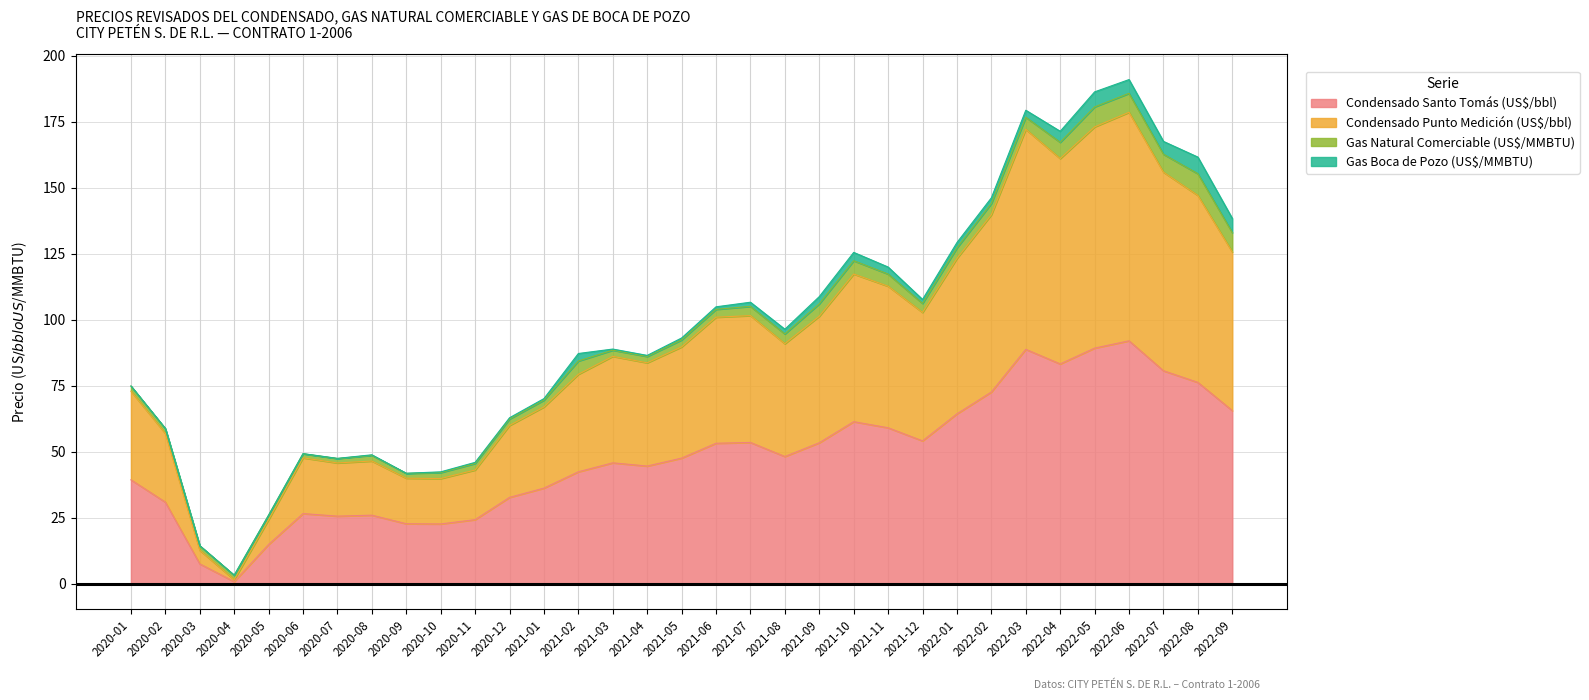

What is the total value across all series at 2022-09?

138.4